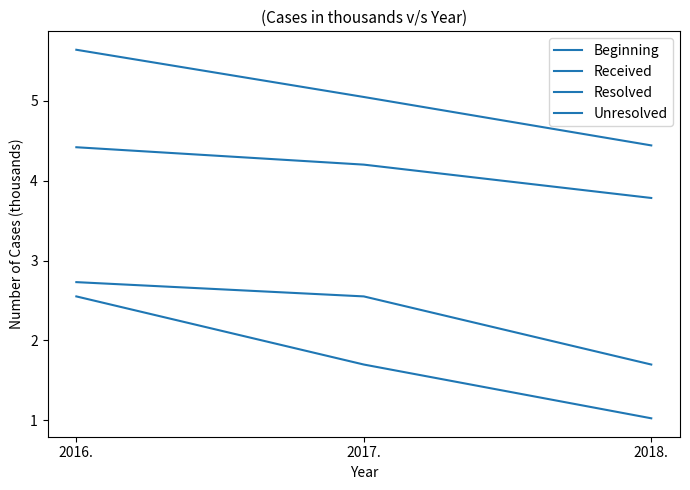

Is the value of Beginning at 2017. greater than the value of Resolved at 2018.?

No